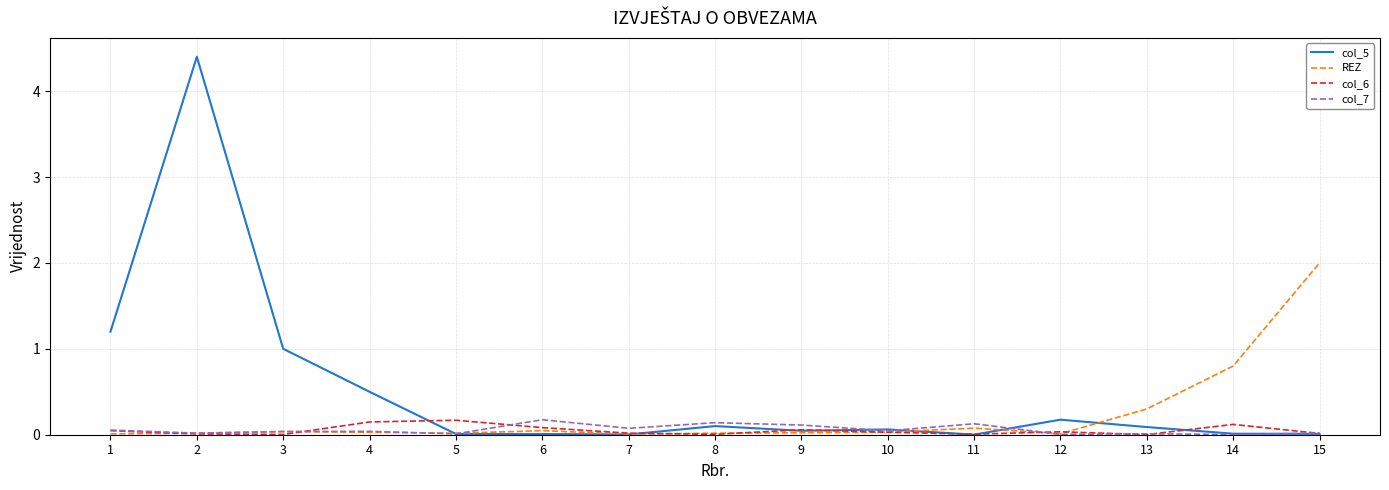

Which category has the highest value in the REZ series?

15